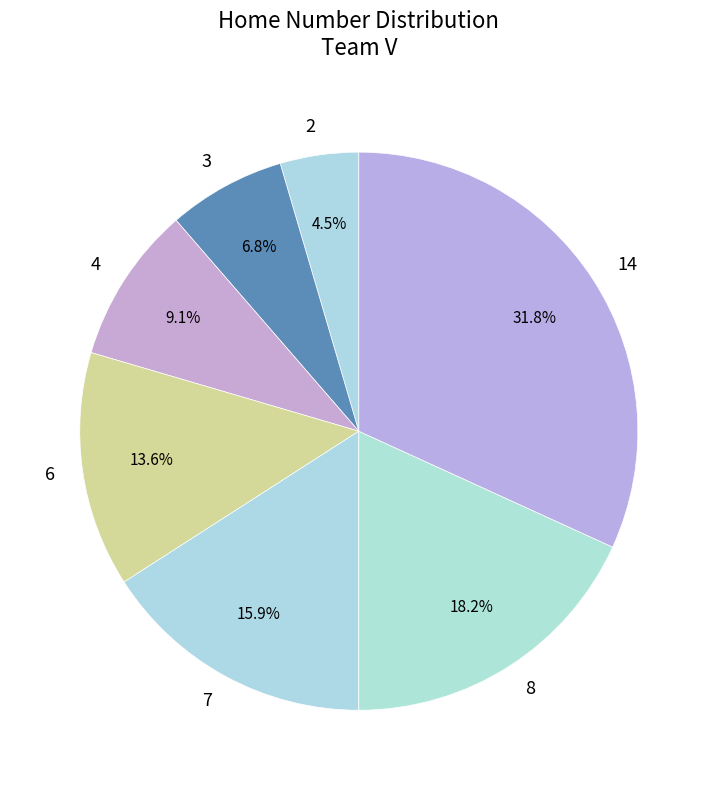

Is there a majority slice in this chart?

No